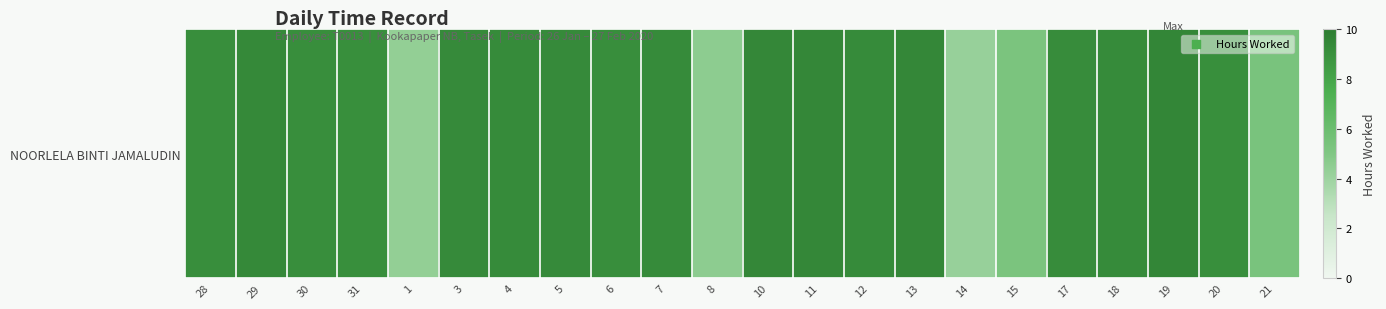

What is the sum of all values?

181.3